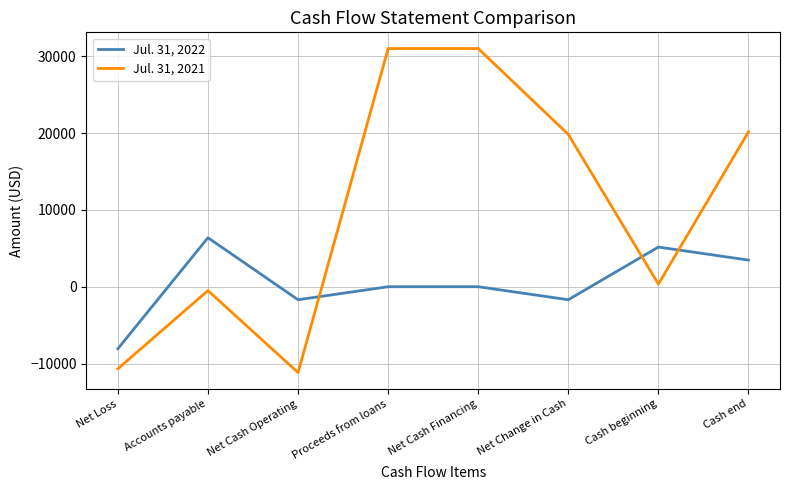

What is the difference between the Jul. 31, 2021 values at Net Cash Financing and Cash beginning?

30658